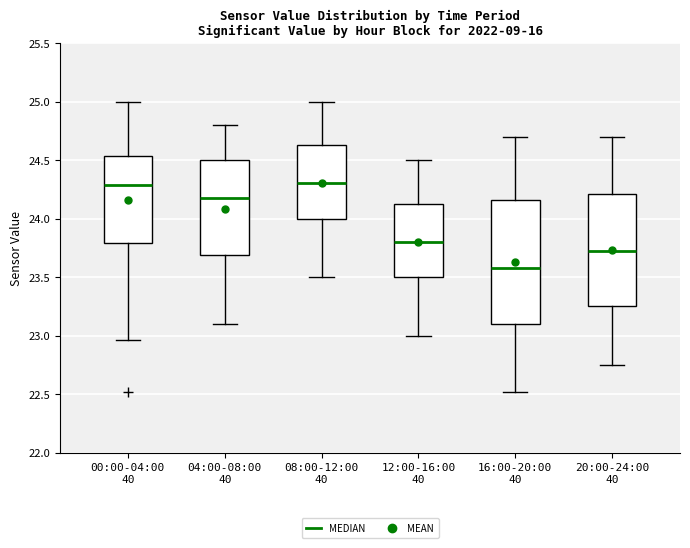

Reading left to right, read every box against the y-axis: the position of its median line, the range the box covers, and the ends of its whiskers. The values are not printed on the chart, so give them approximately, as read against the axis.

00:00-04:00 40: median 24.30, box 23.80 to 24.55, whiskers 22.95 to 25.00
04:00-08:00 40: median 24.20, box 23.70 to 24.50, whiskers 23.10 to 24.80
08:00-12:00 40: median 24.30, box 24.00 to 24.65, whiskers 23.50 to 25.00
12:00-16:00 40: median 23.80, box 23.50 to 24.15, whiskers 23.00 to 24.50
16:00-20:00 40: median 23.60, box 23.10 to 24.15, whiskers 22.50 to 24.70
20:00-24:00 40: median 23.75, box 23.25 to 24.20, whiskers 22.75 to 24.70